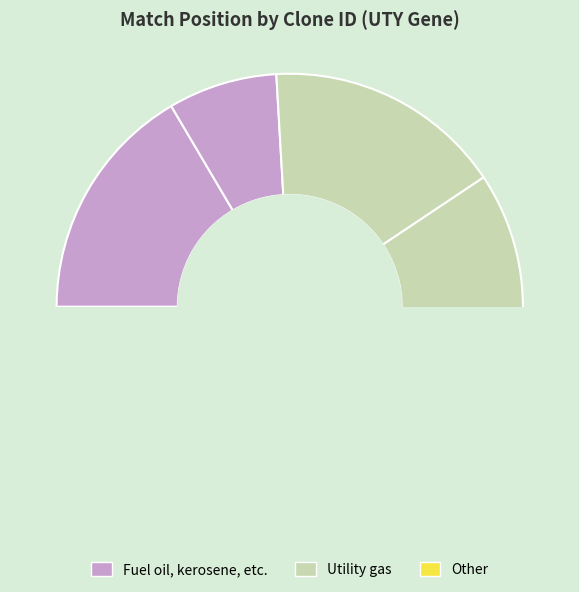

The TRCN0000229955 slice represents 1% of the pie. True or false?

False